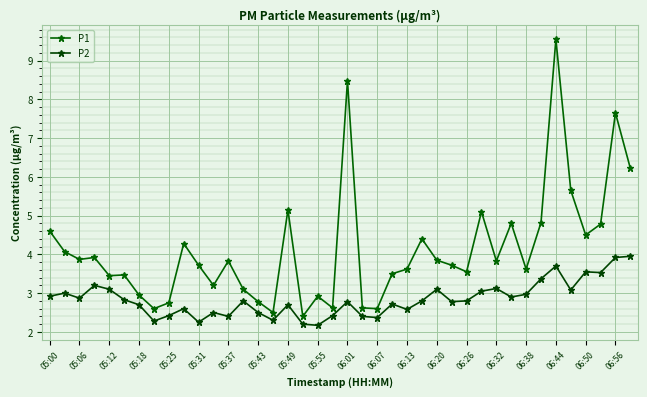

In P1, how many points are lower than both neighbors (excluding endpoints)?

12